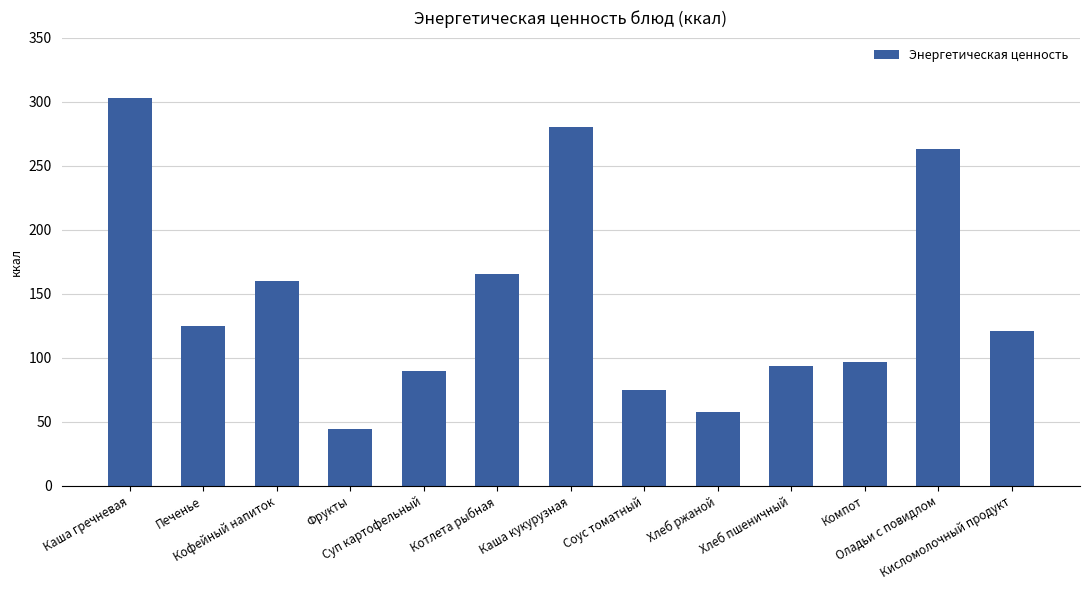

Reading right to left, transcribe all the data shown in this chart.

120.6	263.0	96.8	93.8	57.7	74.5	280.5	165.3	89.8	44.0	160.0	125.1	303.0